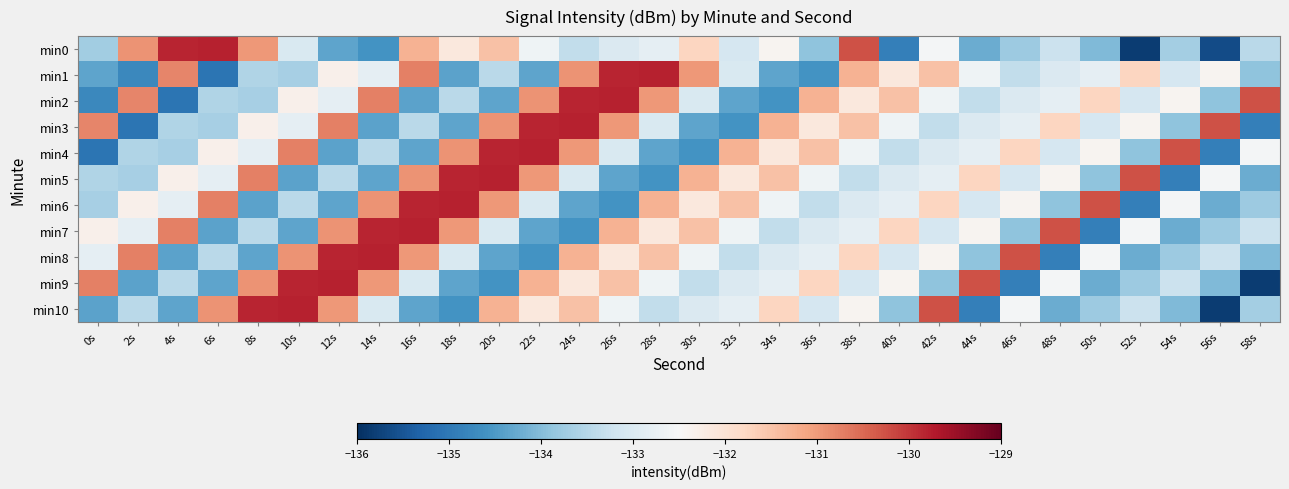

Reading right to left, what are all the values shown in this chart?

min0: 58s=-133.5	56s=-135.6	54s=-133.7	52s=-135.8	50s=-134.0	48s=-133.3	46s=-133.8	44s=-134.2	42s=-132.6	40s=-134.9	38s=-130.3	36s=-133.9	34s=-132.4	32s=-133.1	30s=-131.7	28s=-132.8	26s=-133.0	24s=-133.4	22s=-132.6	20s=-131.5	18s=-132.1	16s=-131.3	14s=-134.6	12s=-134.3	10s=-133.0	8s=-131.0	6s=-129.8	4s=-129.8	2s=-130.9	0s=-133.7
min1: 58s=-133.9	56s=-132.4	54s=-133.1	52s=-131.7	50s=-132.8	48s=-133.0	46s=-133.4	44s=-132.6	42s=-131.5	40s=-132.1	38s=-131.3	36s=-134.6	34s=-134.3	32s=-133.0	30s=-131.0	28s=-129.8	26s=-129.8	24s=-130.9	22s=-134.3	20s=-133.5	18s=-134.4	16s=-130.7	14s=-132.8	12s=-132.3	10s=-133.7	8s=-133.6	6s=-135.1	4s=-130.8	2s=-134.8	0s=-134.3
min2: 58s=-130.3	56s=-133.9	54s=-132.4	52s=-133.1	50s=-131.7	48s=-132.8	46s=-133.0	44s=-133.4	42s=-132.6	40s=-131.5	38s=-132.1	36s=-131.3	34s=-134.6	32s=-134.3	30s=-133.0	28s=-131.0	26s=-129.8	24s=-129.8	22s=-130.9	20s=-134.3	18s=-133.5	16s=-134.4	14s=-130.7	12s=-132.8	10s=-132.3	8s=-133.7	6s=-133.6	4s=-135.1	2s=-130.8	0s=-134.8
min3: 58s=-134.9	56s=-130.3	54s=-133.9	52s=-132.4	50s=-133.1	48s=-131.7	46s=-132.8	44s=-133.0	42s=-133.4	40s=-132.6	38s=-131.5	36s=-132.1	34s=-131.3	32s=-134.6	30s=-134.3	28s=-133.0	26s=-131.0	24s=-129.8	22s=-129.8	20s=-130.9	18s=-134.3	16s=-133.5	14s=-134.4	12s=-130.7	10s=-132.8	8s=-132.3	6s=-133.7	4s=-133.6	2s=-135.1	0s=-130.8
min4: 58s=-132.6	56s=-134.9	54s=-130.3	52s=-133.9	50s=-132.4	48s=-133.1	46s=-131.7	44s=-132.8	42s=-133.0	40s=-133.4	38s=-132.6	36s=-131.5	34s=-132.1	32s=-131.3	30s=-134.6	28s=-134.3	26s=-133.0	24s=-131.0	22s=-129.8	20s=-129.8	18s=-130.9	16s=-134.3	14s=-133.5	12s=-134.4	10s=-130.7	8s=-132.8	6s=-132.3	4s=-133.7	2s=-133.6	0s=-135.1
min5: 58s=-134.2	56s=-132.6	54s=-134.9	52s=-130.3	50s=-133.9	48s=-132.4	46s=-133.1	44s=-131.7	42s=-132.8	40s=-133.0	38s=-133.4	36s=-132.6	34s=-131.5	32s=-132.1	30s=-131.3	28s=-134.6	26s=-134.3	24s=-133.0	22s=-131.0	20s=-129.8	18s=-129.8	16s=-130.9	14s=-134.3	12s=-133.5	10s=-134.4	8s=-130.7	6s=-132.8	4s=-132.3	2s=-133.7	0s=-133.6
min6: 58s=-133.8	56s=-134.2	54s=-132.6	52s=-134.9	50s=-130.3	48s=-133.9	46s=-132.4	44s=-133.1	42s=-131.7	40s=-132.8	38s=-133.0	36s=-133.4	34s=-132.6	32s=-131.5	30s=-132.1	28s=-131.3	26s=-134.6	24s=-134.3	22s=-133.0	20s=-131.0	18s=-129.8	16s=-129.8	14s=-130.9	12s=-134.3	10s=-133.5	8s=-134.4	6s=-130.7	4s=-132.8	2s=-132.3	0s=-133.7
min7: 58s=-133.3	56s=-133.8	54s=-134.2	52s=-132.6	50s=-134.9	48s=-130.3	46s=-133.9	44s=-132.4	42s=-133.1	40s=-131.7	38s=-132.8	36s=-133.0	34s=-133.4	32s=-132.6	30s=-131.5	28s=-132.1	26s=-131.3	24s=-134.6	22s=-134.3	20s=-133.0	18s=-131.0	16s=-129.8	14s=-129.8	12s=-130.9	10s=-134.3	8s=-133.5	6s=-134.4	4s=-130.7	2s=-132.8	0s=-132.3
min8: 58s=-134.0	56s=-133.3	54s=-133.8	52s=-134.2	50s=-132.6	48s=-134.9	46s=-130.3	44s=-133.9	42s=-132.4	40s=-133.1	38s=-131.7	36s=-132.8	34s=-133.0	32s=-133.4	30s=-132.6	28s=-131.5	26s=-132.1	24s=-131.3	22s=-134.6	20s=-134.3	18s=-133.0	16s=-131.0	14s=-129.8	12s=-129.8	10s=-130.9	8s=-134.3	6s=-133.5	4s=-134.4	2s=-130.7	0s=-132.8
min9: 58s=-135.8	56s=-134.0	54s=-133.3	52s=-133.8	50s=-134.2	48s=-132.6	46s=-134.9	44s=-130.3	42s=-133.9	40s=-132.4	38s=-133.1	36s=-131.7	34s=-132.8	32s=-133.0	30s=-133.4	28s=-132.6	26s=-131.5	24s=-132.1	22s=-131.3	20s=-134.6	18s=-134.3	16s=-133.0	14s=-131.0	12s=-129.8	10s=-129.8	8s=-130.9	6s=-134.3	4s=-133.5	2s=-134.4	0s=-130.7
min10: 58s=-133.7	56s=-135.8	54s=-134.0	52s=-133.3	50s=-133.8	48s=-134.2	46s=-132.6	44s=-134.9	42s=-130.3	40s=-133.9	38s=-132.4	36s=-133.1	34s=-131.7	32s=-132.8	30s=-133.0	28s=-133.4	26s=-132.6	24s=-131.5	22s=-132.1	20s=-131.3	18s=-134.6	16s=-134.3	14s=-133.0	12s=-131.0	10s=-129.8	8s=-129.8	6s=-130.9	4s=-134.3	2s=-133.5	0s=-134.4